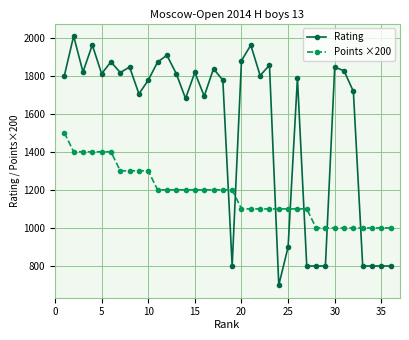

Which series has the widest spread of values?

Rating